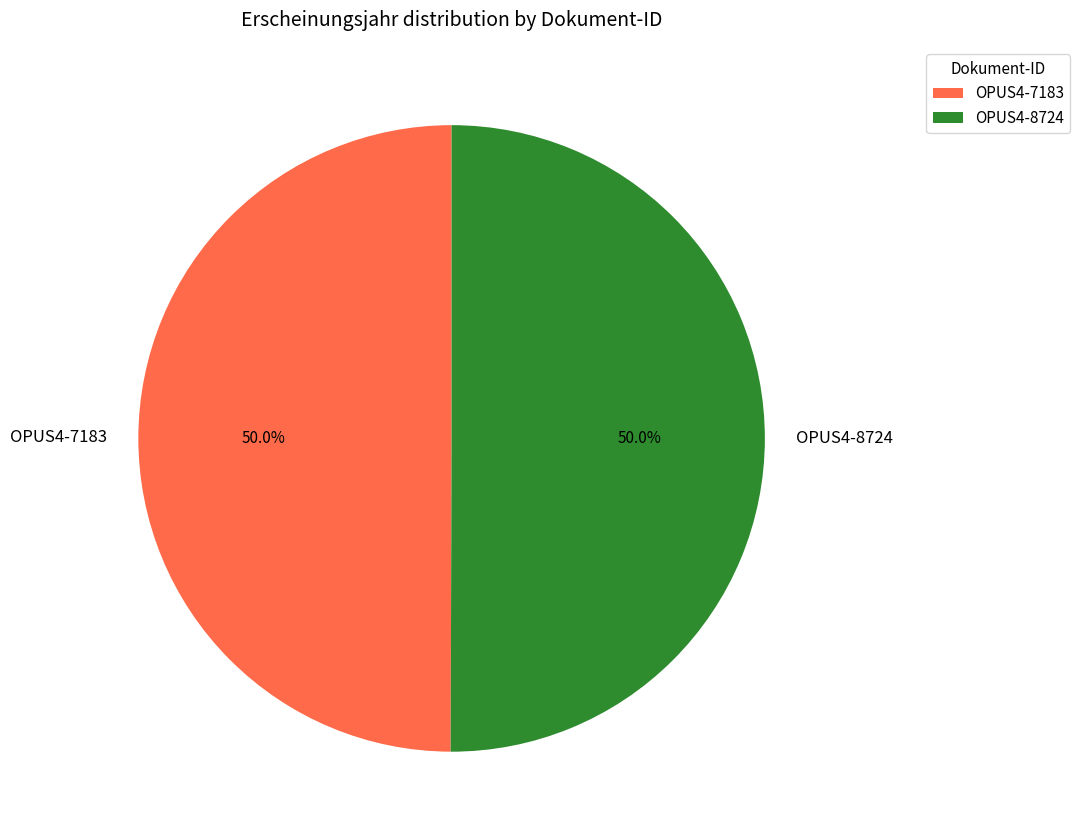

How many slices are in this pie chart?

2